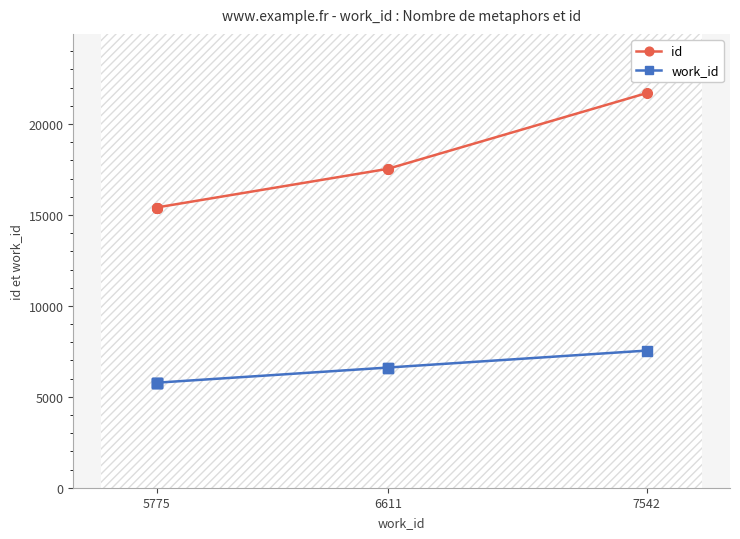

The value of id at 5775 is 8839. True or false?

False